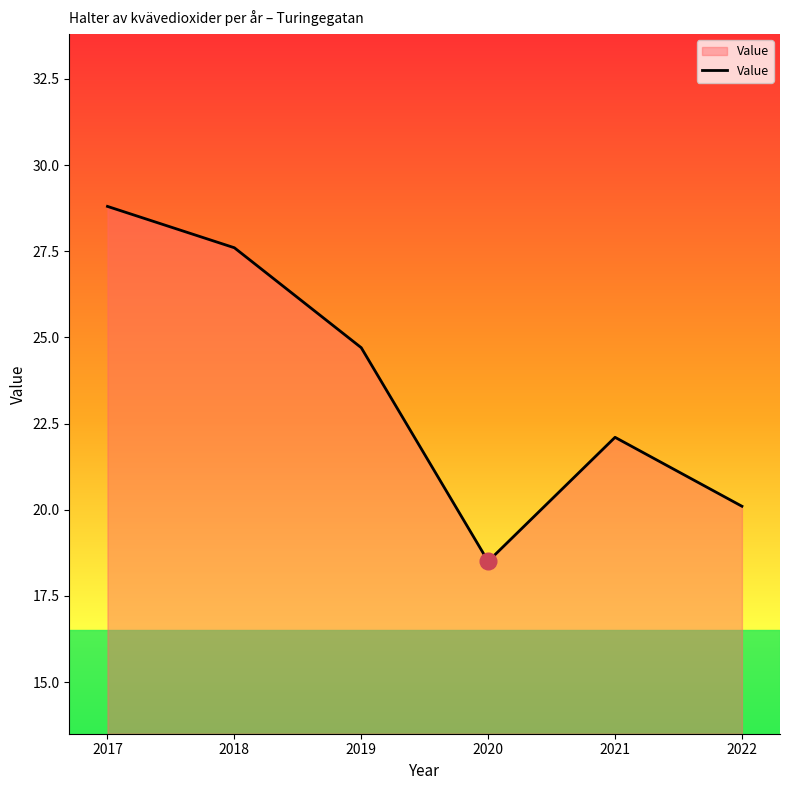

Where is the first local maximum?

2021